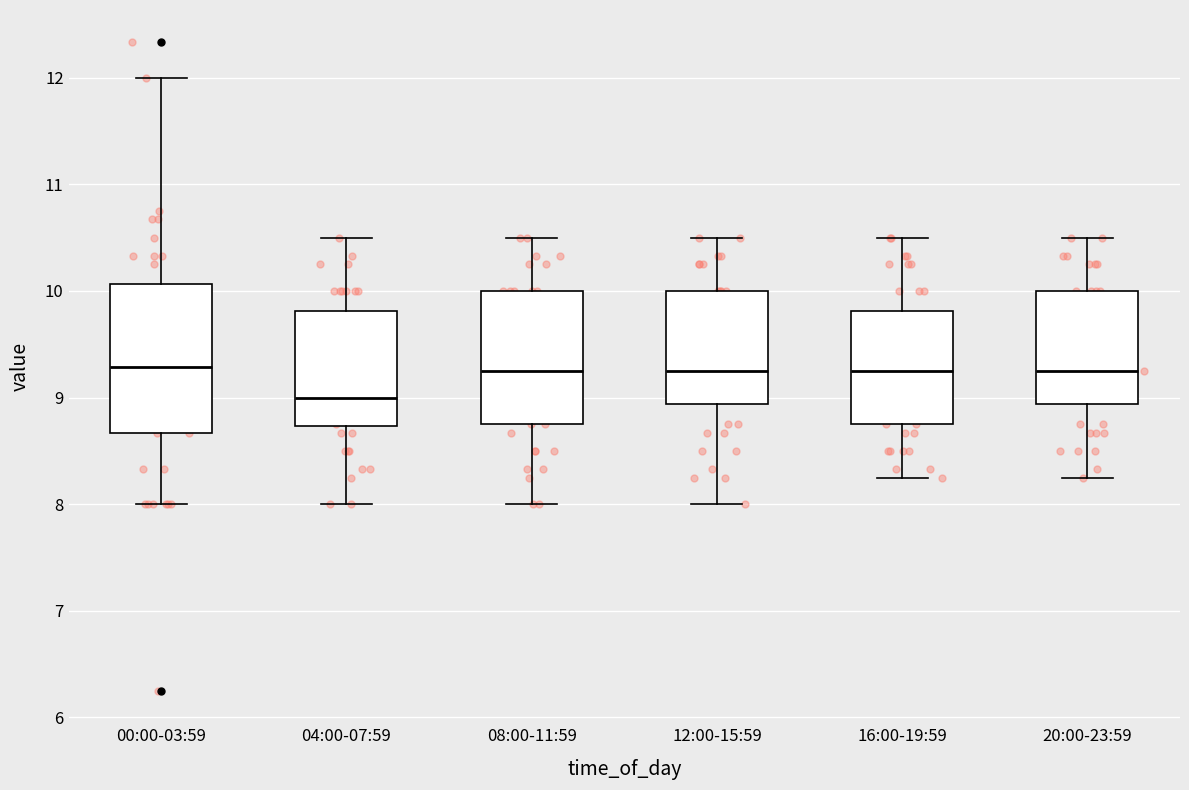

Which box is the tallest, from its lower edge to its upper edge?

00:00-03:59